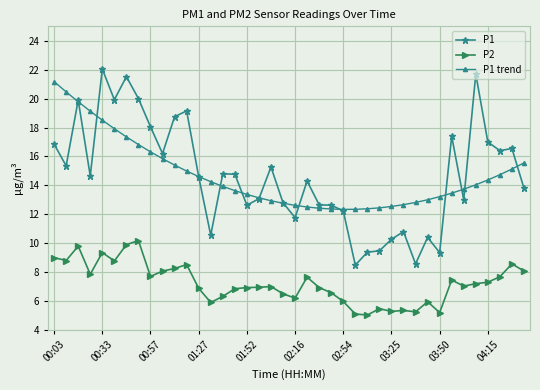

What is the value of the P2 point at the 32nd from the left?

6.0